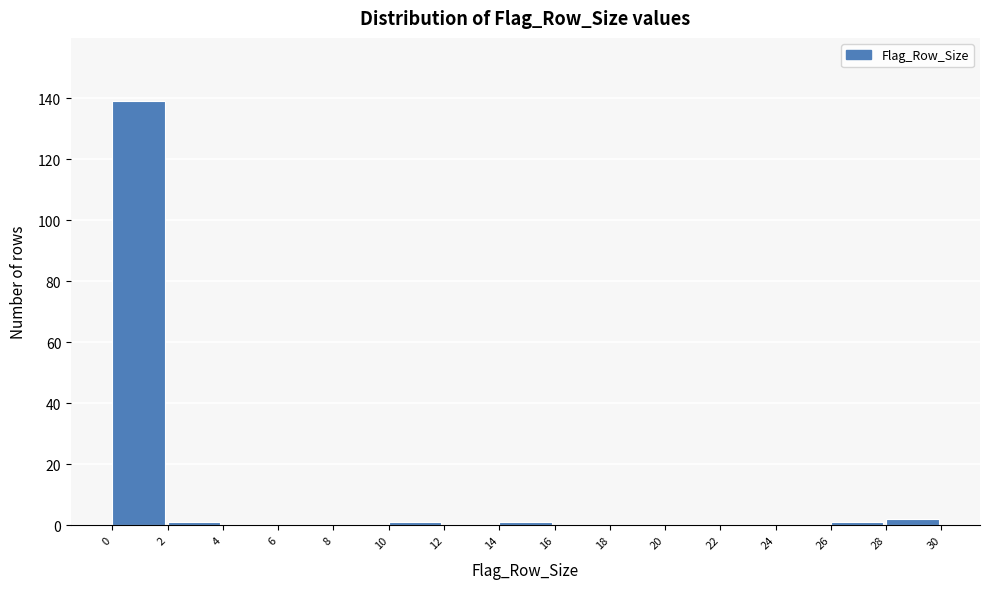

Reading left to right, list every bar in this chart as the range it spans on the x-axis followed by its height. The values are not printed on the chart, so give them approximately, as read against the axis.

0 to 2: 140
2 to 4: under 2
4 to 6: 0
6 to 8: 0
8 to 10: 0
10 to 12: under 2
12 to 14: 0
14 to 16: under 2
16 to 18: 0
18 to 20: 0
20 to 22: 0
22 to 24: 0
24 to 26: 0
26 to 28: under 2
28 to 30: 2